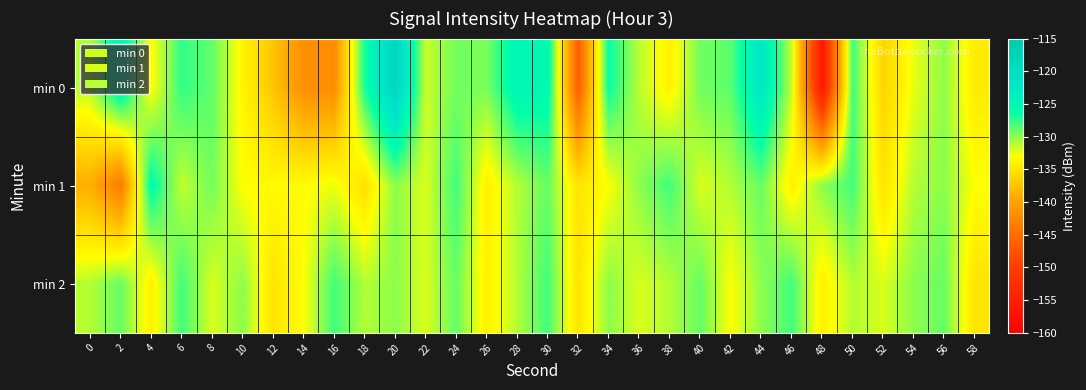

What is the greatest value displayed?

-118.3